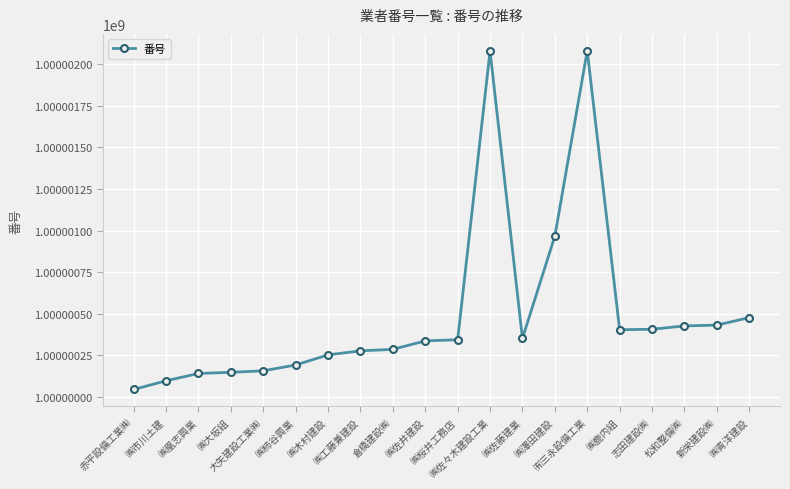

What is the value of the 4th point from the left?

1000000147